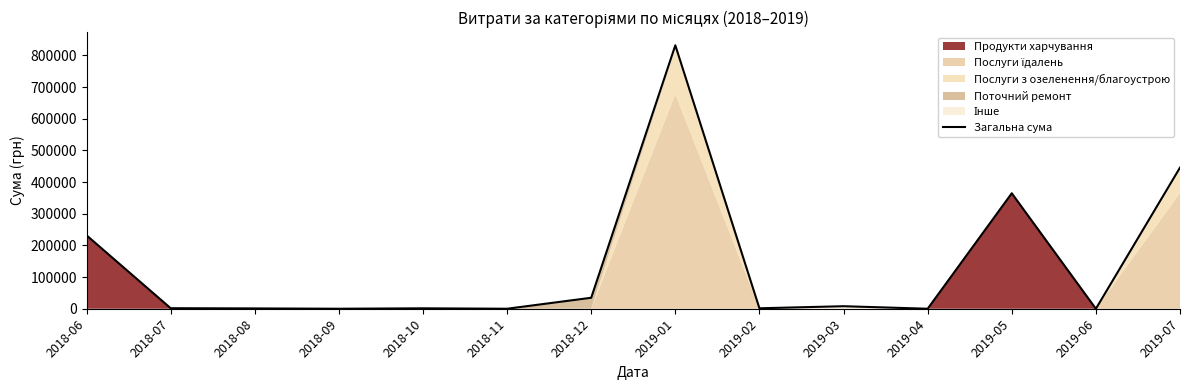

True or false: the data shows 170228.9 at 2019-07.

False